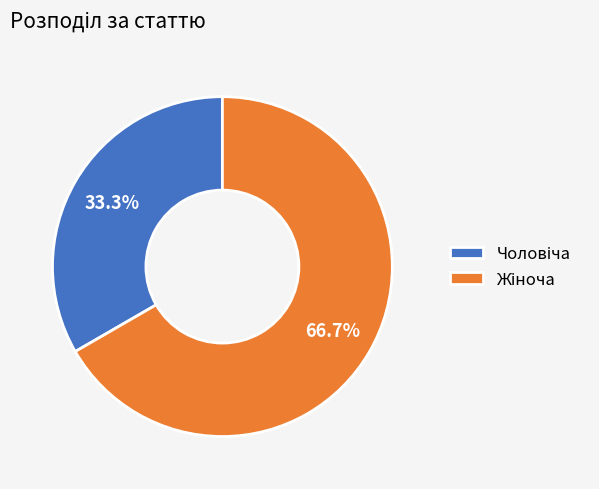

Is there any slice that represents more than half of the pie?

Yes